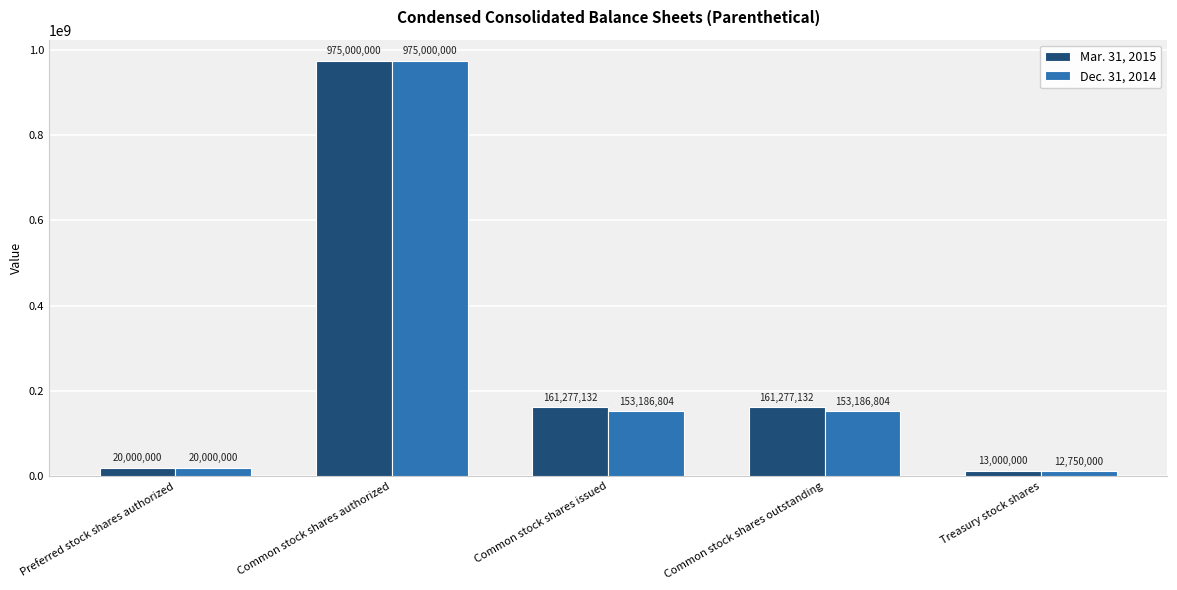

Is it true that Mar. 31, 2015 equals 161277132 at Common stock shares outstanding?

True